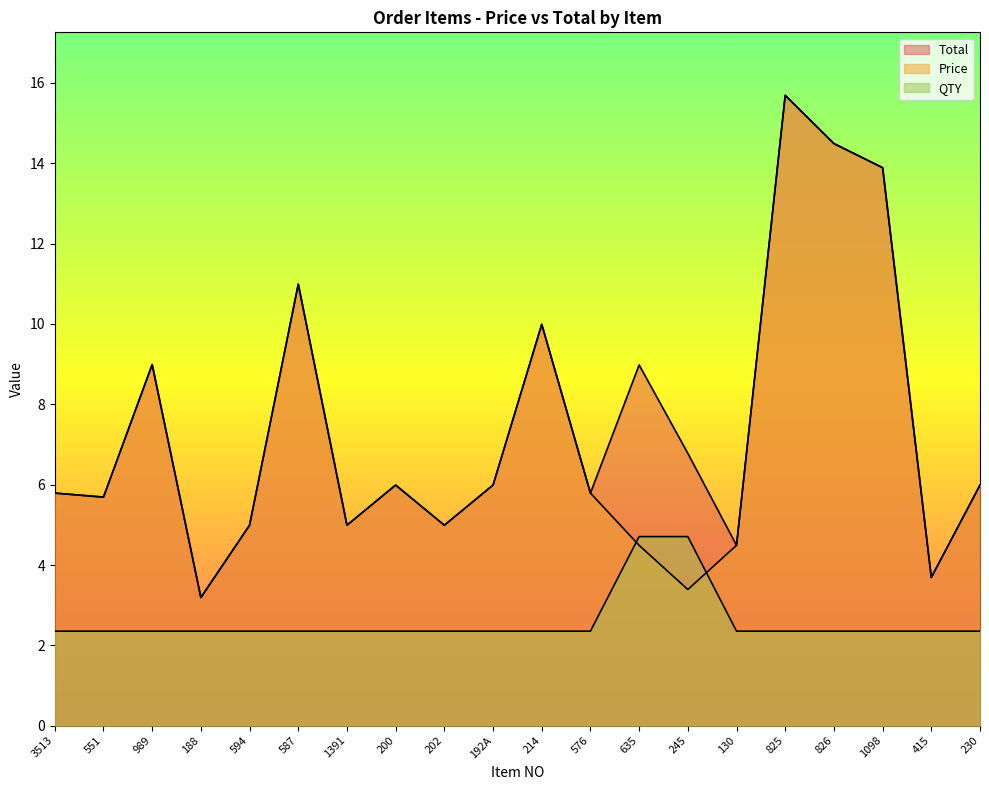

What is the sum of all QTY values?

51.8